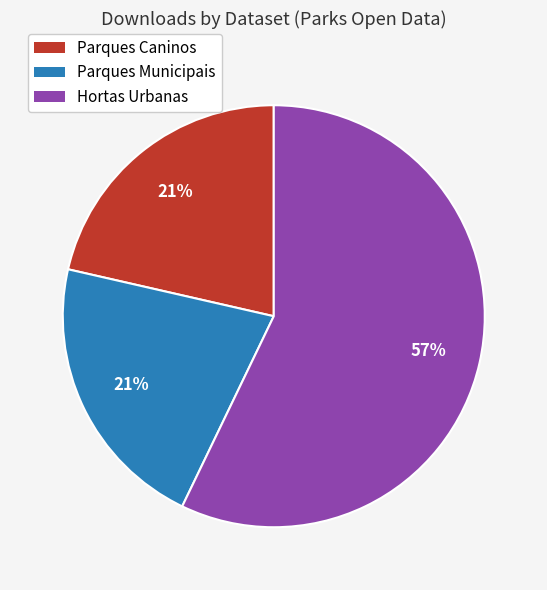

Is there any slice that represents more than half of the pie?

Yes